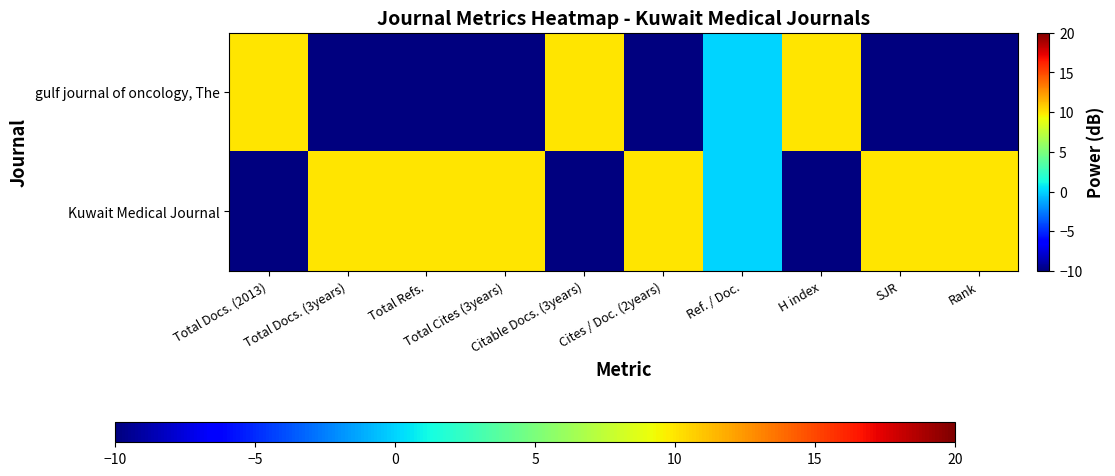

At how many categories does at least one series exceed -3?

10